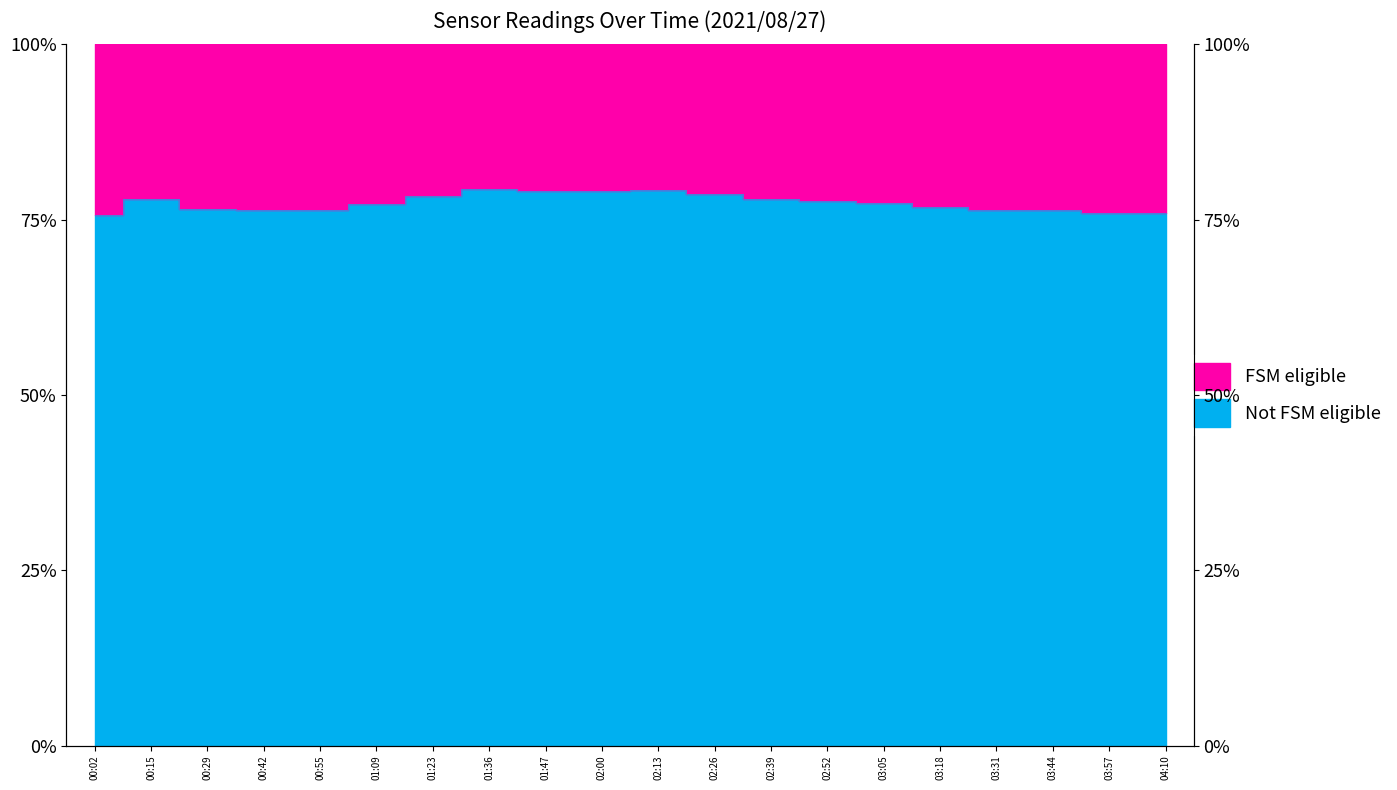

What is the greatest value displayed?

79.4